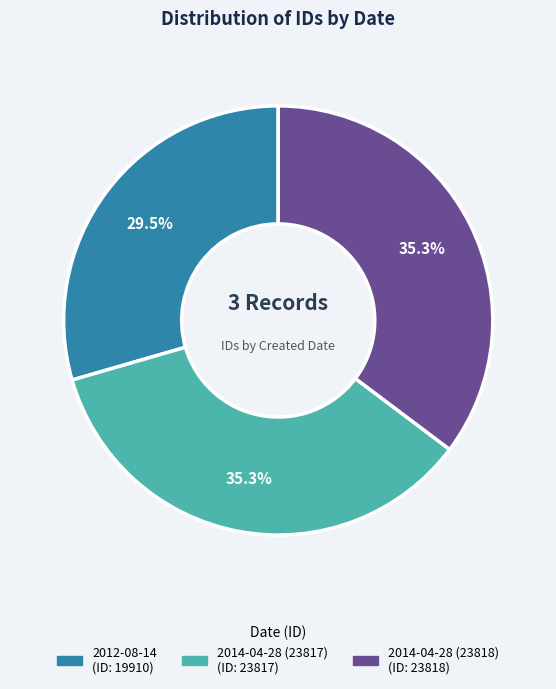

What is the smallest slice in the pie chart?

2012-08-14